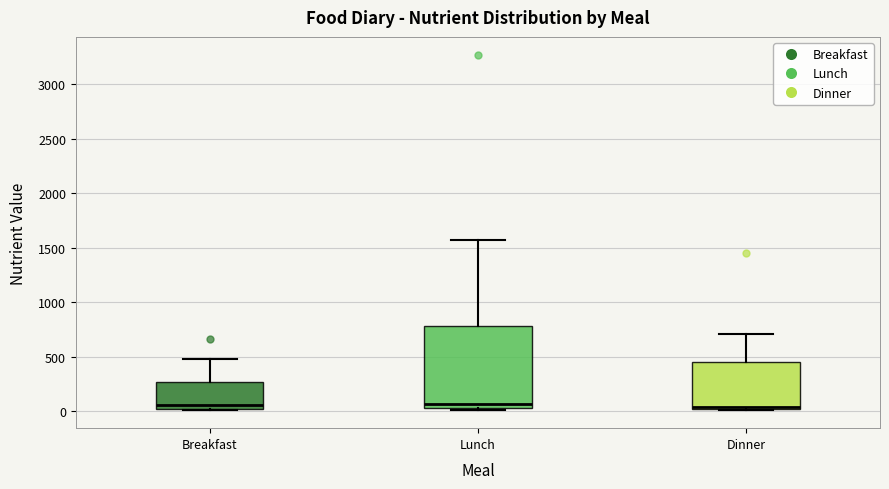

Reading left to right, read every box against the y-axis: the position of its median line, the range the box covers, and the ends of its whiskers. The values are not printed on the chart, so give them approximately, as read against the axis.

Breakfast: median 50, box 0 to 250, whiskers 0 to 500
Lunch: median 50 (just above the box's lower edge), box 50 to 800, whiskers 0 to 1550
Dinner: median 50, box 0 to 450, whiskers 0 to 700